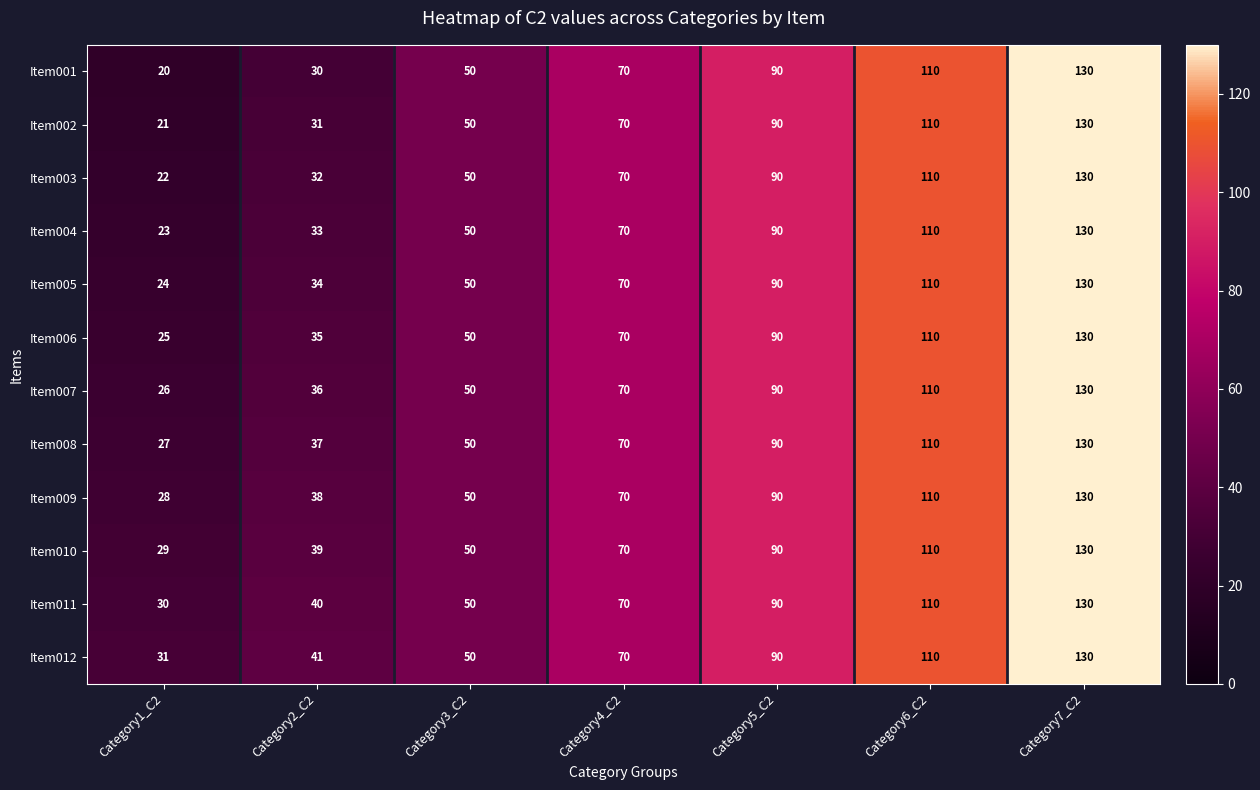

Between Category2_C2 and Category6_C2, which series saw the biggest shift?

Item001